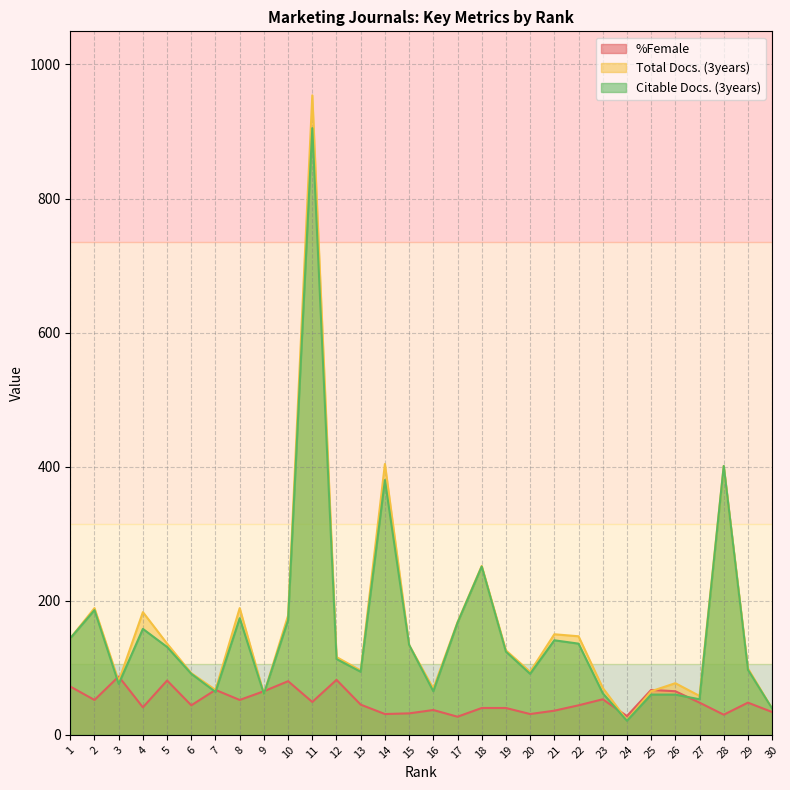

At 21, list the series in order from smallest to largest.

%Female, Citable Docs. (3years), Total Docs. (3years)